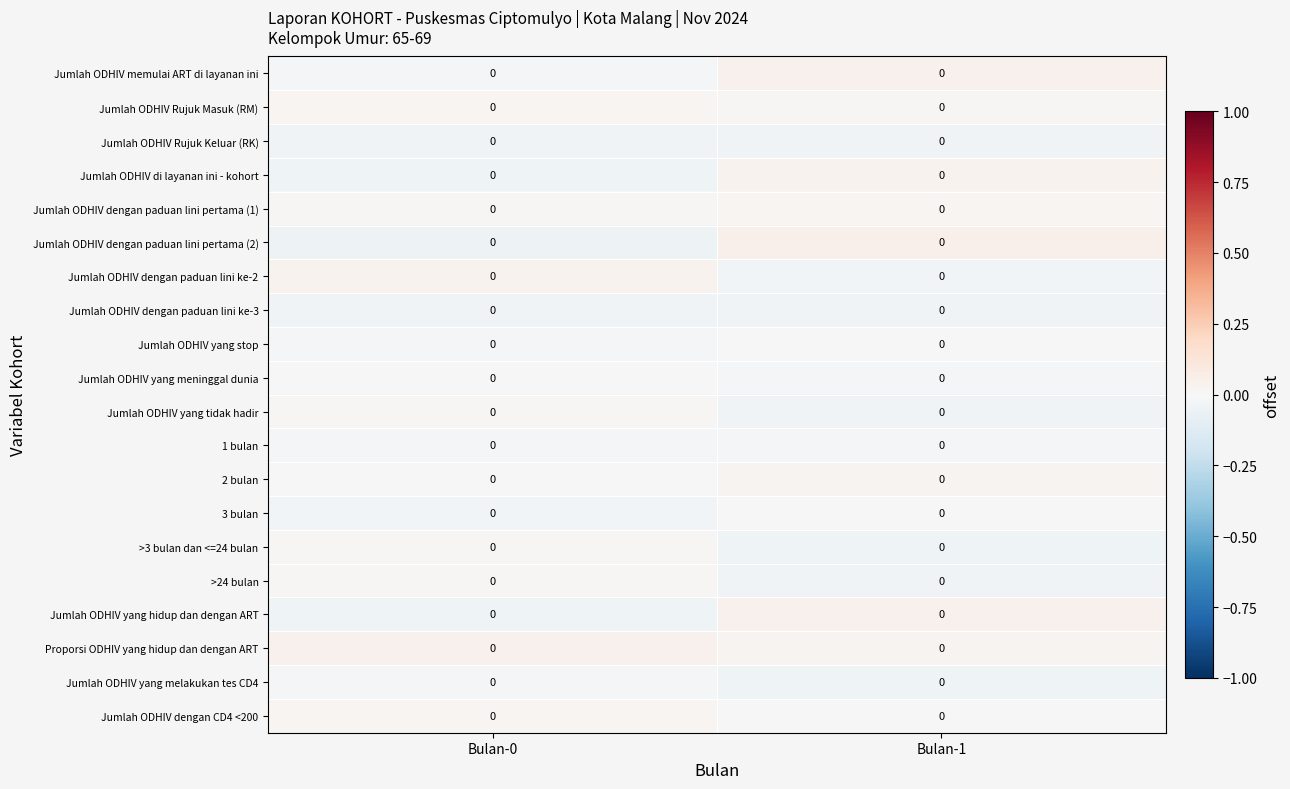

Reading left to right, transcribe all the data shown in this chart.

Jumlah ODHIV memulai ART di layanan ini: Bulan-0=0.0	Bulan-1=0.0
Jumlah ODHIV Rujuk Masuk (RM): Bulan-0=0.0	Bulan-1=0.0
Jumlah ODHIV Rujuk Keluar (RK): Bulan-0=0.0	Bulan-1=0.0
Jumlah ODHIV di layanan ini - kohort: Bulan-0=0.0	Bulan-1=0.0
Jumlah ODHIV dengan paduan lini pertama (1): Bulan-0=0.0	Bulan-1=0.0
Jumlah ODHIV dengan paduan lini pertama (2): Bulan-0=0.0	Bulan-1=0.0
Jumlah ODHIV dengan paduan lini ke-2: Bulan-0=0.0	Bulan-1=0.0
Jumlah ODHIV dengan paduan lini ke-3: Bulan-0=0.0	Bulan-1=0.0
Jumlah ODHIV yang stop: Bulan-0=0.0	Bulan-1=0.0
Jumlah ODHIV yang meninggal dunia: Bulan-0=0.0	Bulan-1=0.0
Jumlah ODHIV yang tidak hadir: Bulan-0=0.0	Bulan-1=0.0
1 bulan: Bulan-0=0.0	Bulan-1=0.0
2 bulan: Bulan-0=0.0	Bulan-1=0.0
3 bulan: Bulan-0=0.0	Bulan-1=0.0
>3 bulan dan <=24 bulan: Bulan-0=0.0	Bulan-1=0.0
>24 bulan: Bulan-0=0.0	Bulan-1=0.0
Jumlah ODHIV yang hidup dan dengan ART: Bulan-0=0.0	Bulan-1=0.0
Proporsi ODHIV yang hidup dan dengan ART: Bulan-0=0.0	Bulan-1=0.0
Jumlah ODHIV yang melakukan tes CD4: Bulan-0=0.0	Bulan-1=0.0
Jumlah ODHIV dengan CD4 <200: Bulan-0=0.0	Bulan-1=0.0